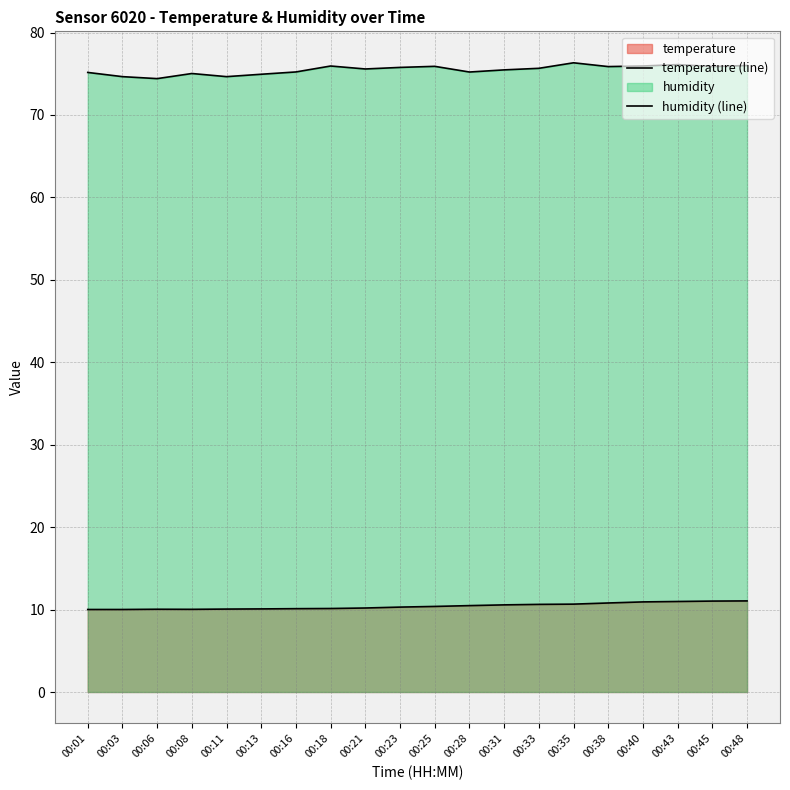

Between 00:03 and 00:35, which series saw the biggest shift?

humidity (line)